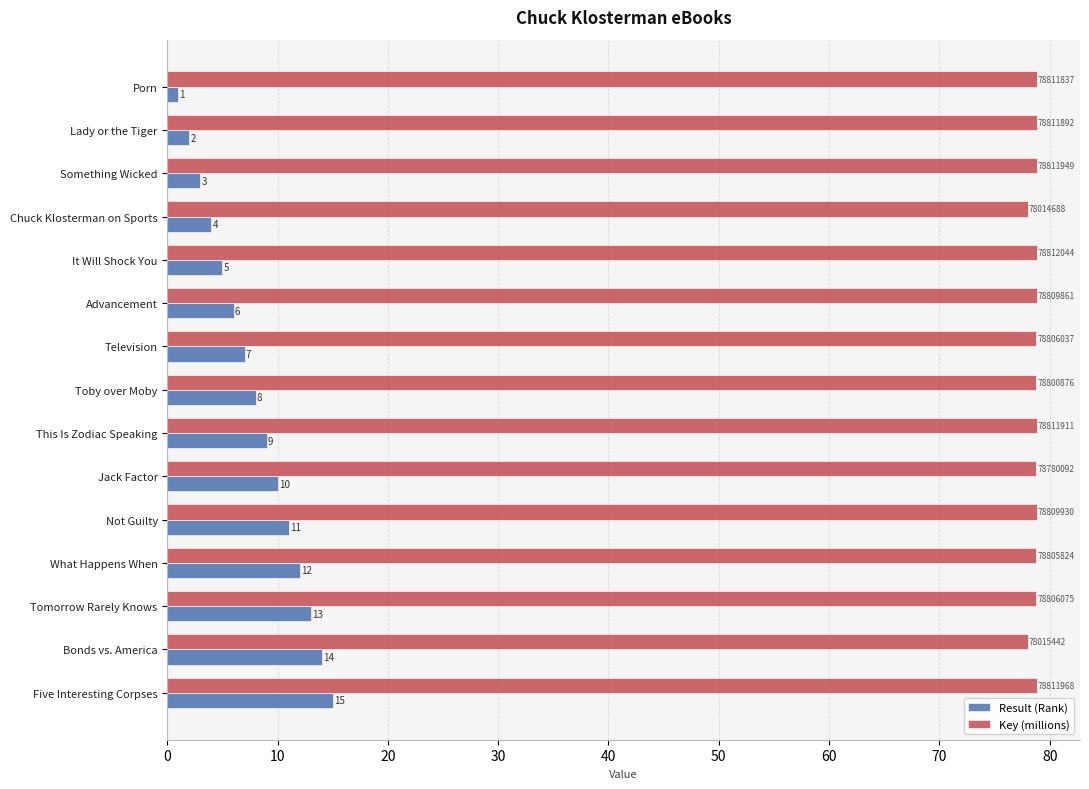

The value of Result (Rank) at Advancement is 6.0. True or false?

True